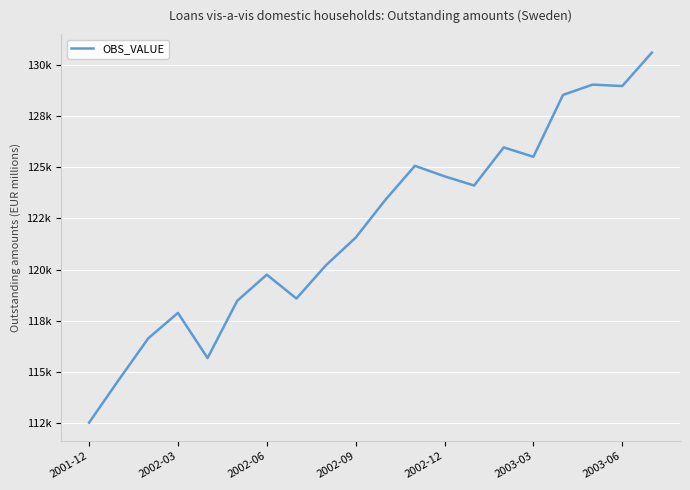

True or false: the data has more than 0 interior local peaks.

True